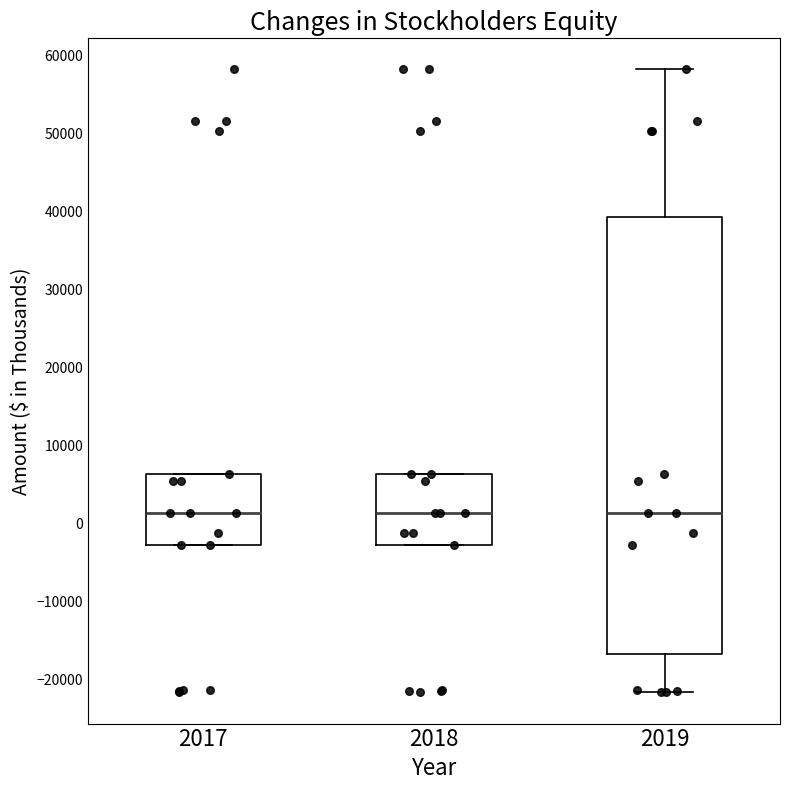

Which box is the tallest, from its lower edge to its upper edge?

2019